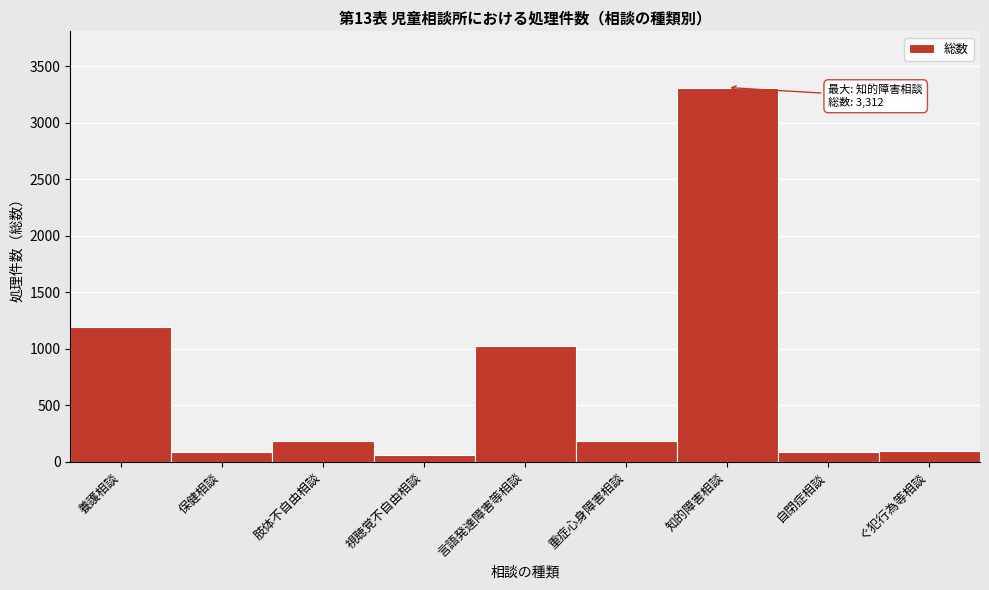

Which label corresponds to the largest value in the chart?

知的障害相談